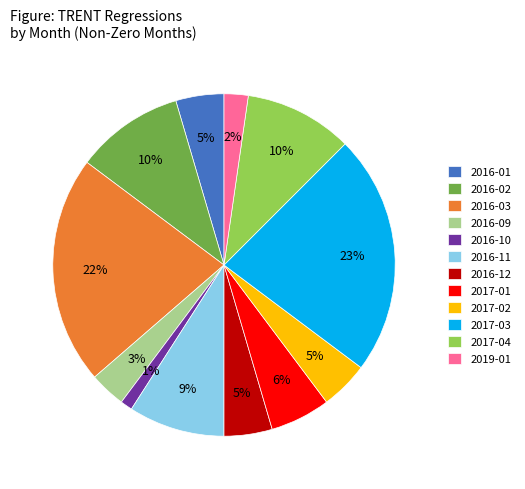

How many segments does this pie chart have?

12